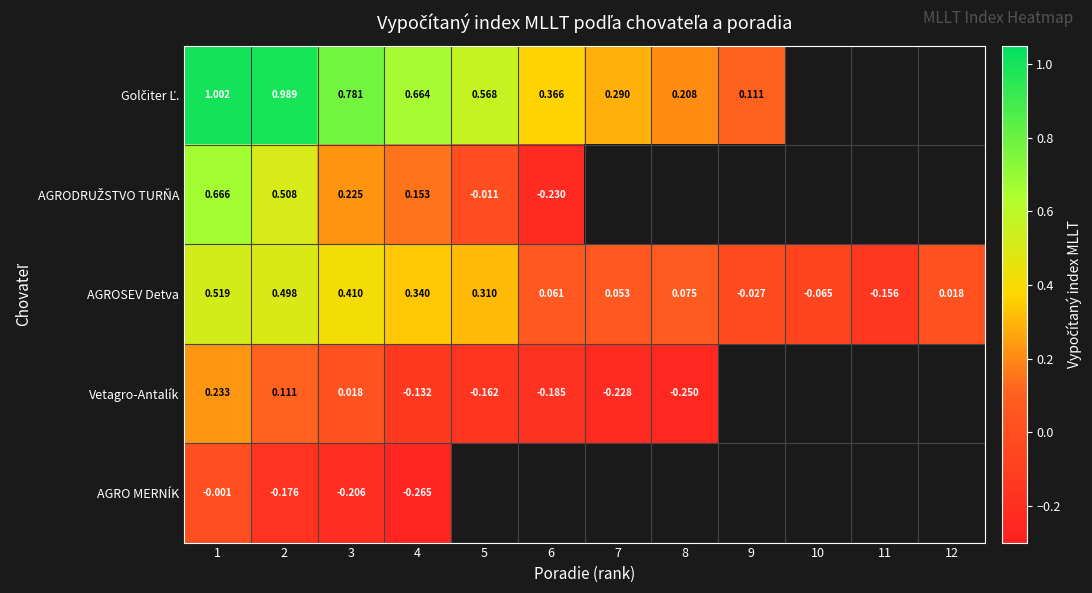

How many categories are shown in the chart?

12